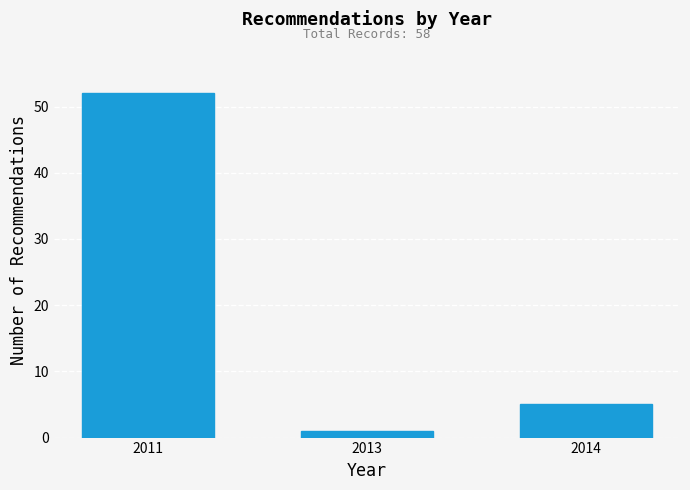

Reading right to left, transcribe all the data shown in this chart.

5	1	52